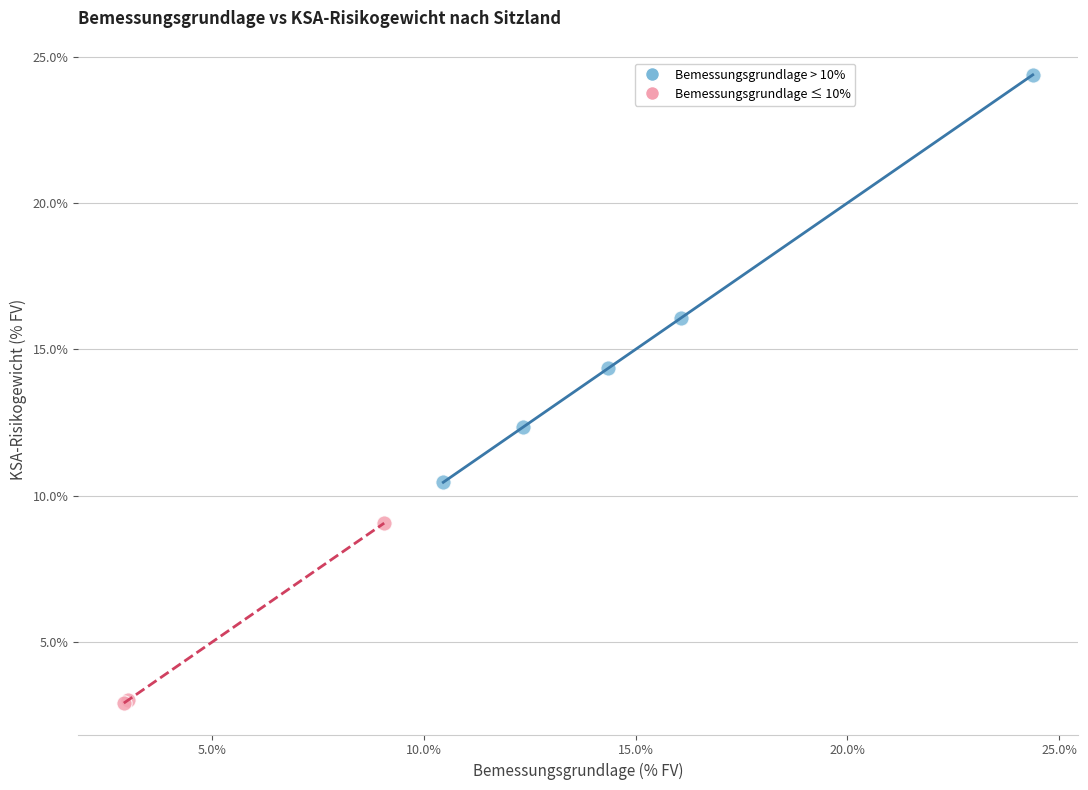

Which series contains the highest Y value?

Bemessungsgrundlage > 10%